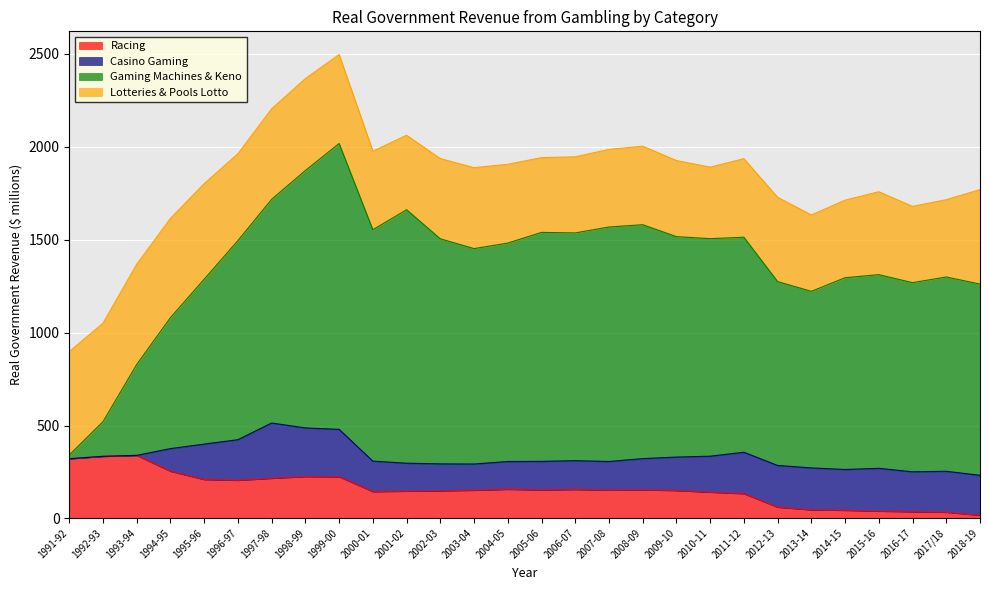

At which category does Lotteries & Pools Lotto reach its first local valley?

1992-93